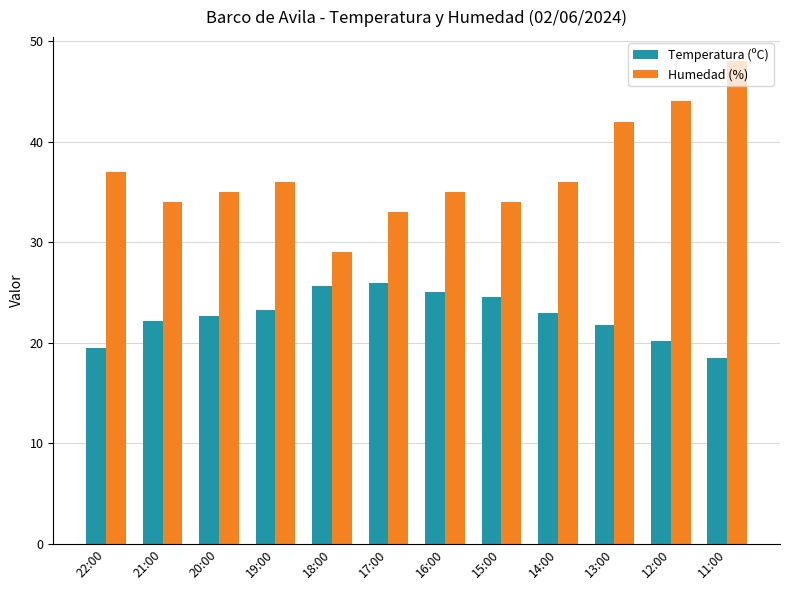

Reading left to right, what are all the values shown in this chart?

Temperatura (ºC): 19.5	22.2	22.7	23.3	25.6	25.9	25.0	24.5	23.0	21.8	20.2	18.5
Humedad (%): 37.0	34.0	35.0	36.0	29.0	33.0	35.0	34.0	36.0	42.0	44.0	48.0